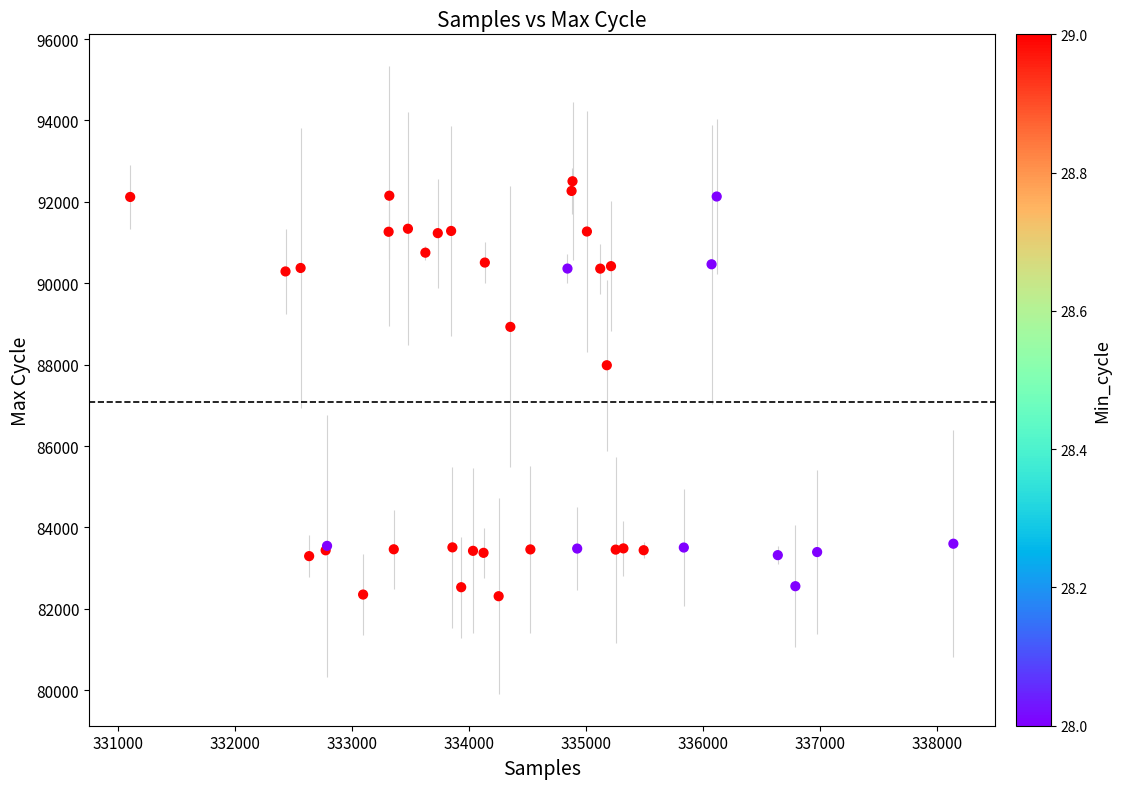

What Y value in the scatter plot is closest to 87408?

87985